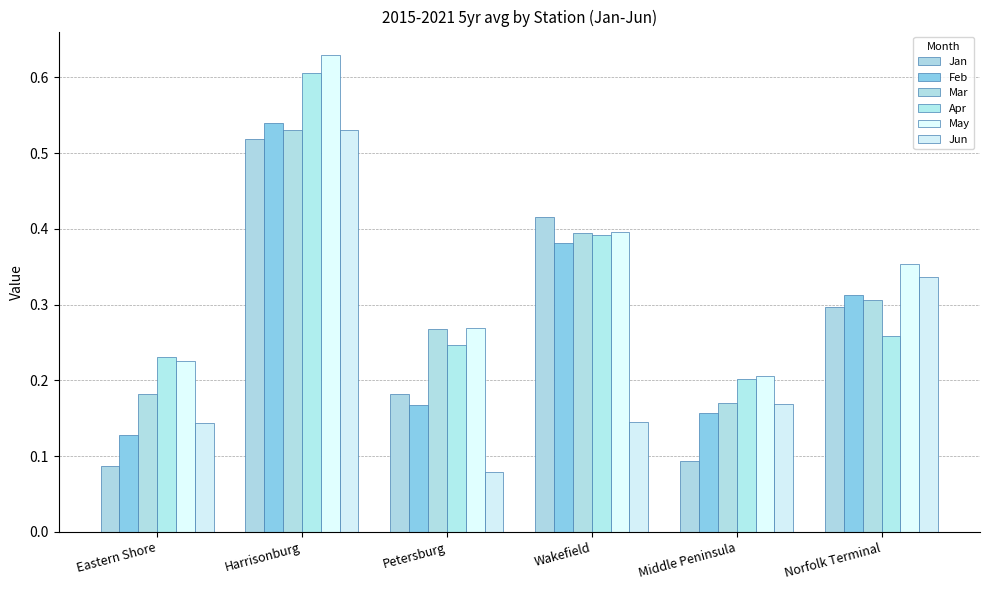

What is the sum of all May values?

2.1